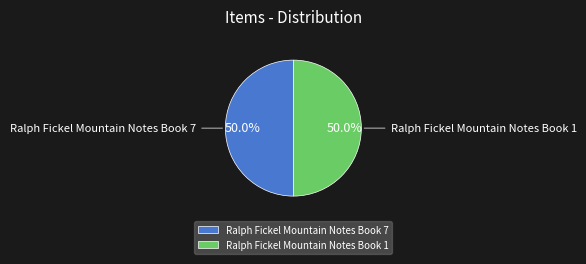

What percentage do Ralph Fickel Mountain Notes Book 1 and Ralph Fickel Mountain Notes Book 7 together represent?

100.0%